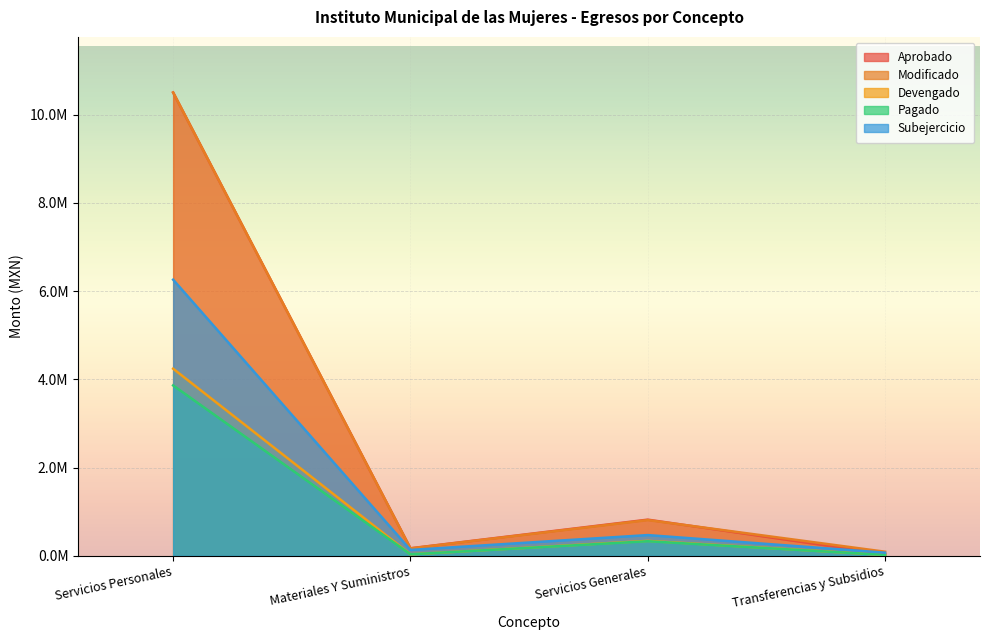

Reading right to left, list all the values displayed in this chart.

Aprobado: 41700.0	821291.0	172368.0	10500675.5
Modificado: 93920.0	811671.0	169768.0	10500675.5
Devengado: 21521.1	340202.4	34875.1	4241675.8
Pagado: 21521.1	331909.0	35437.8	3862354.7
Subejercicio: 72398.9	471468.6	134892.9	6258999.7